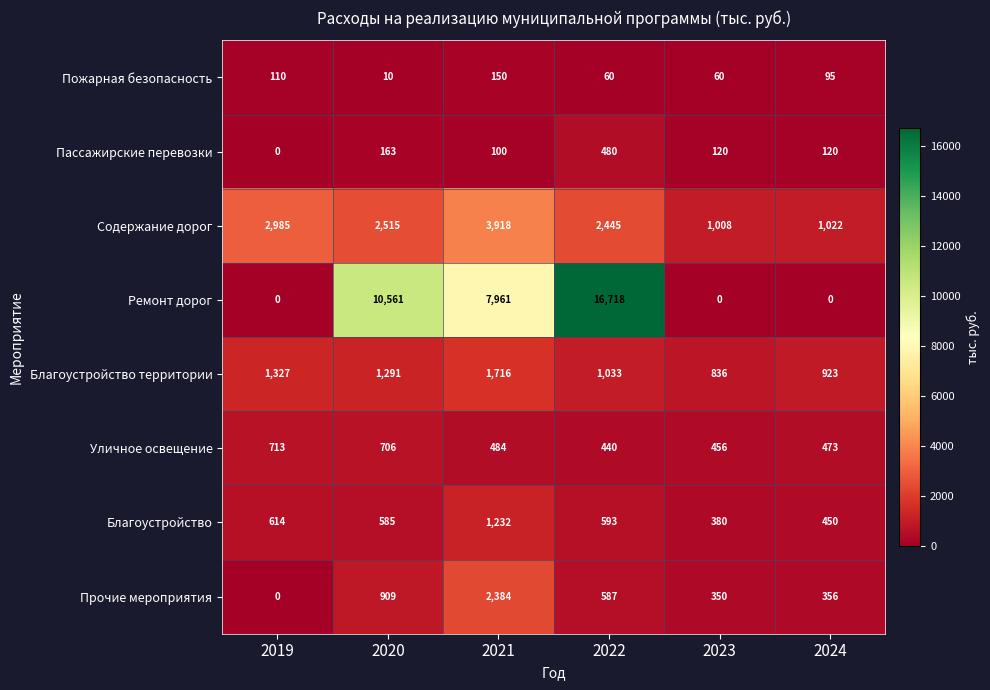

At how many categories does at least one series exceed 1846?

4